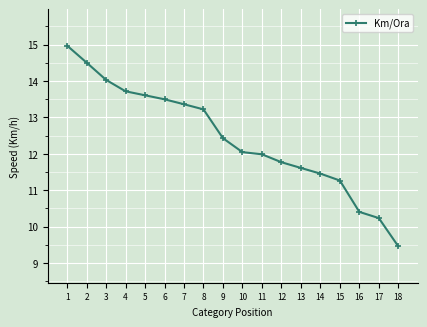

What is the maximum value shown in the chart?

15.0